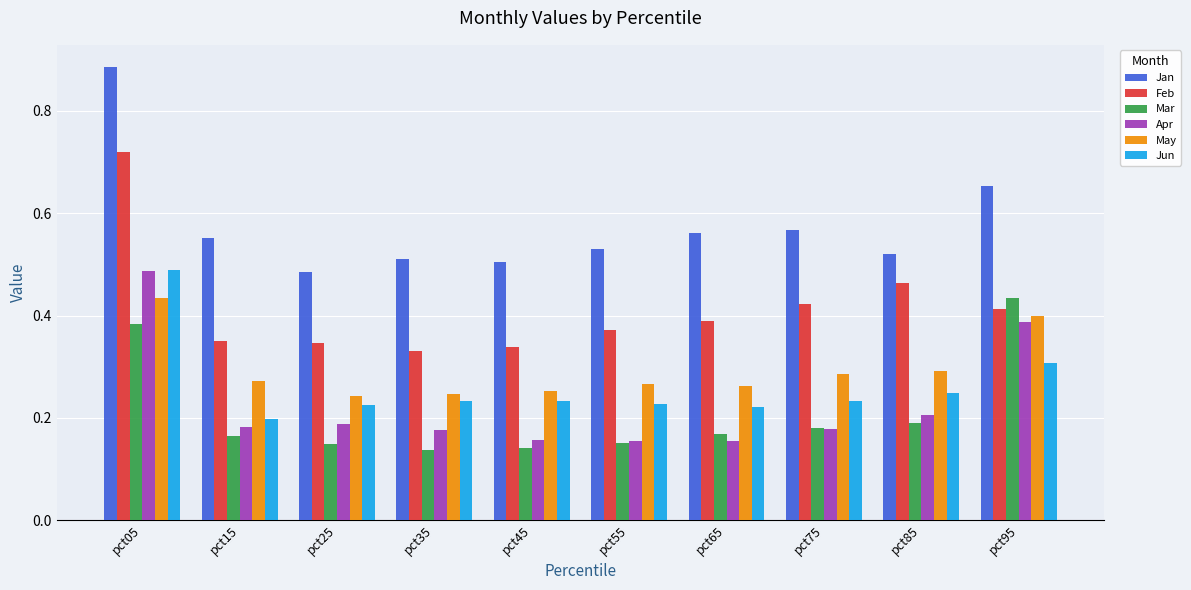

How many distinct data groups are displayed?

6